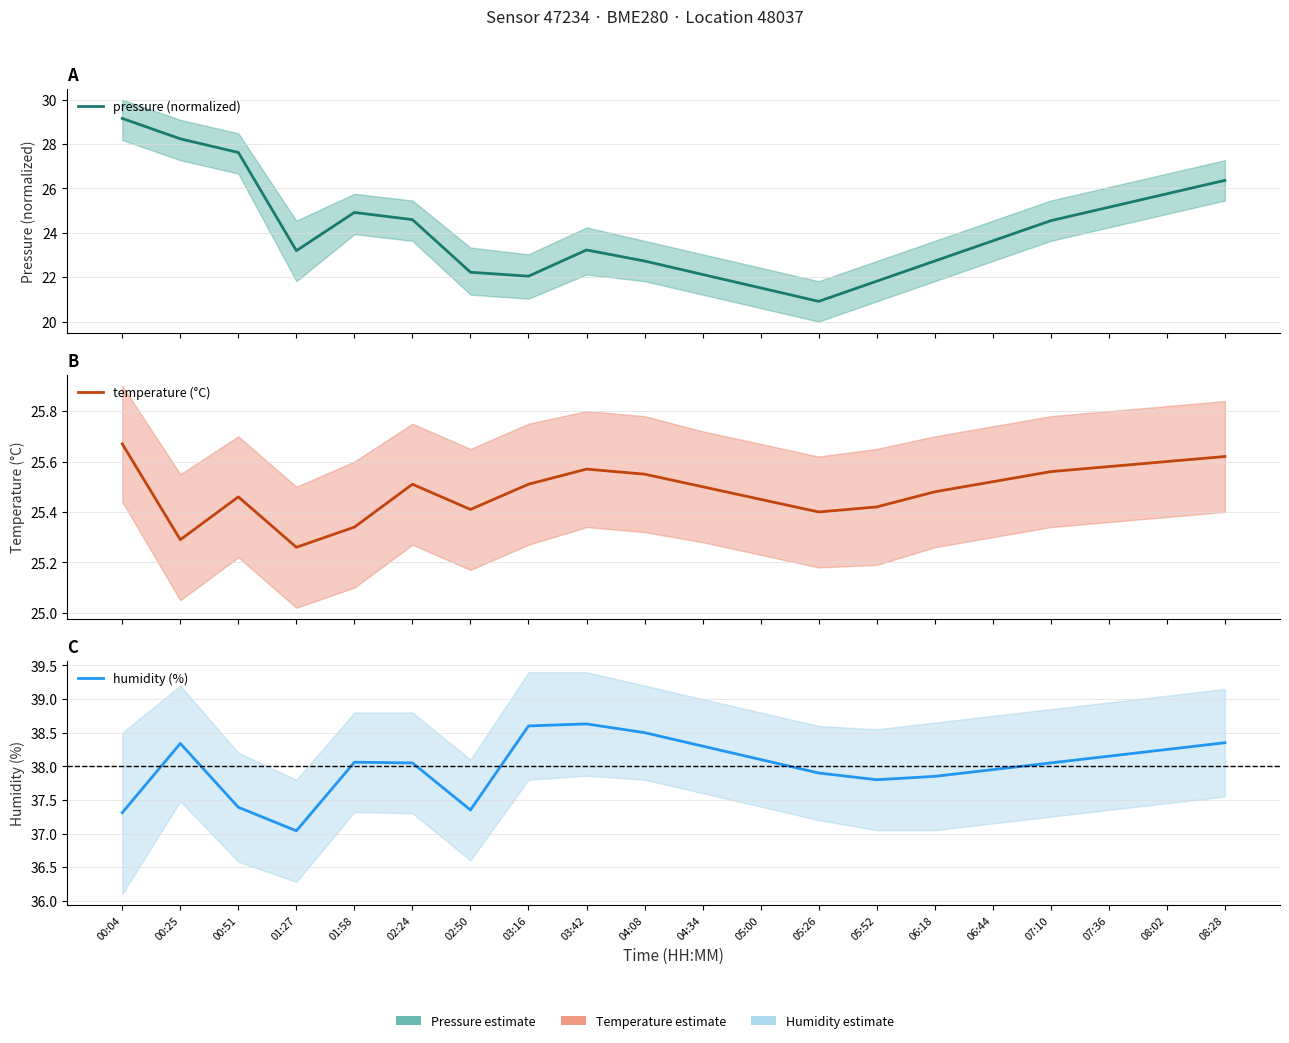

Where does the humidity (%) series first go above 38?

00:25